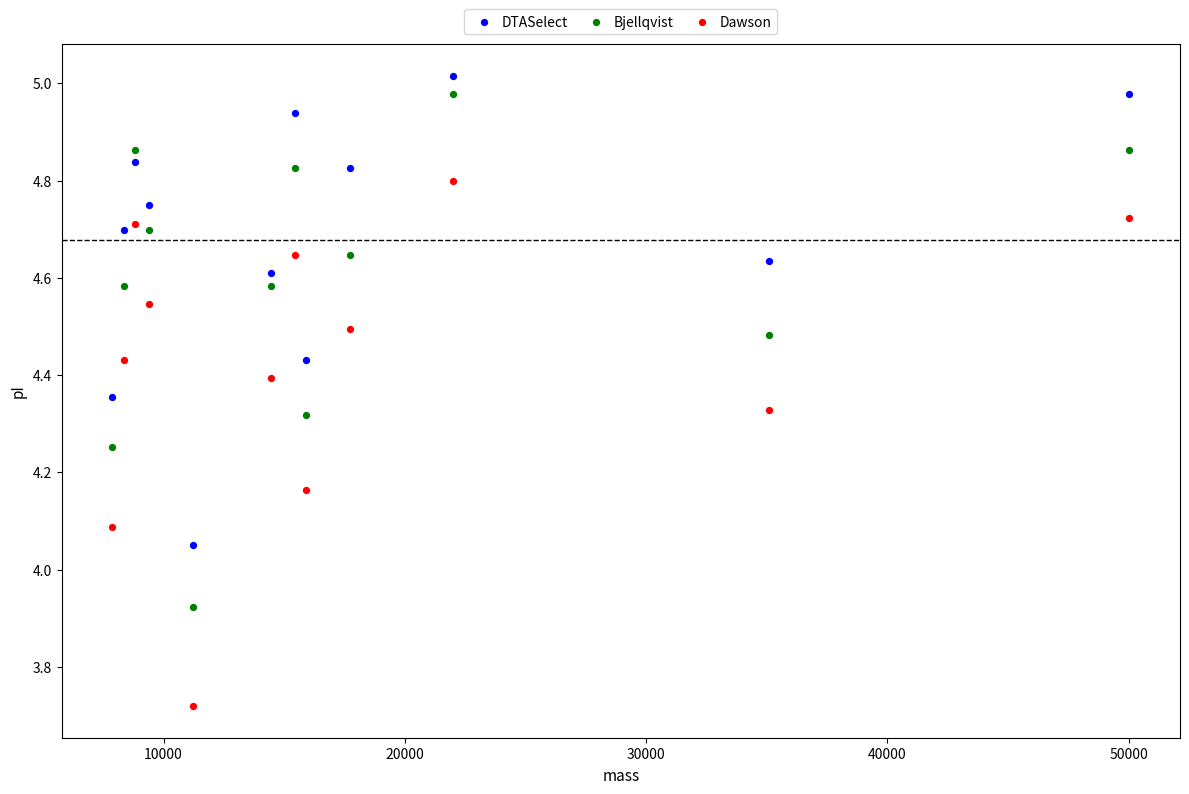

Which series contains the lowest Y value?

Dawson